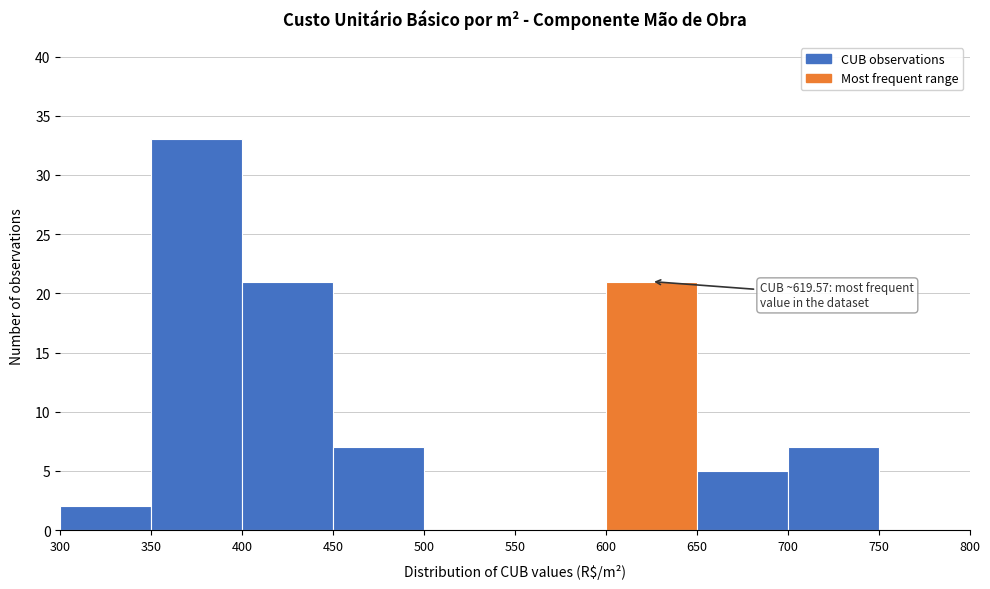

Which range on the x-axis has the tallest bar?

350 to 400